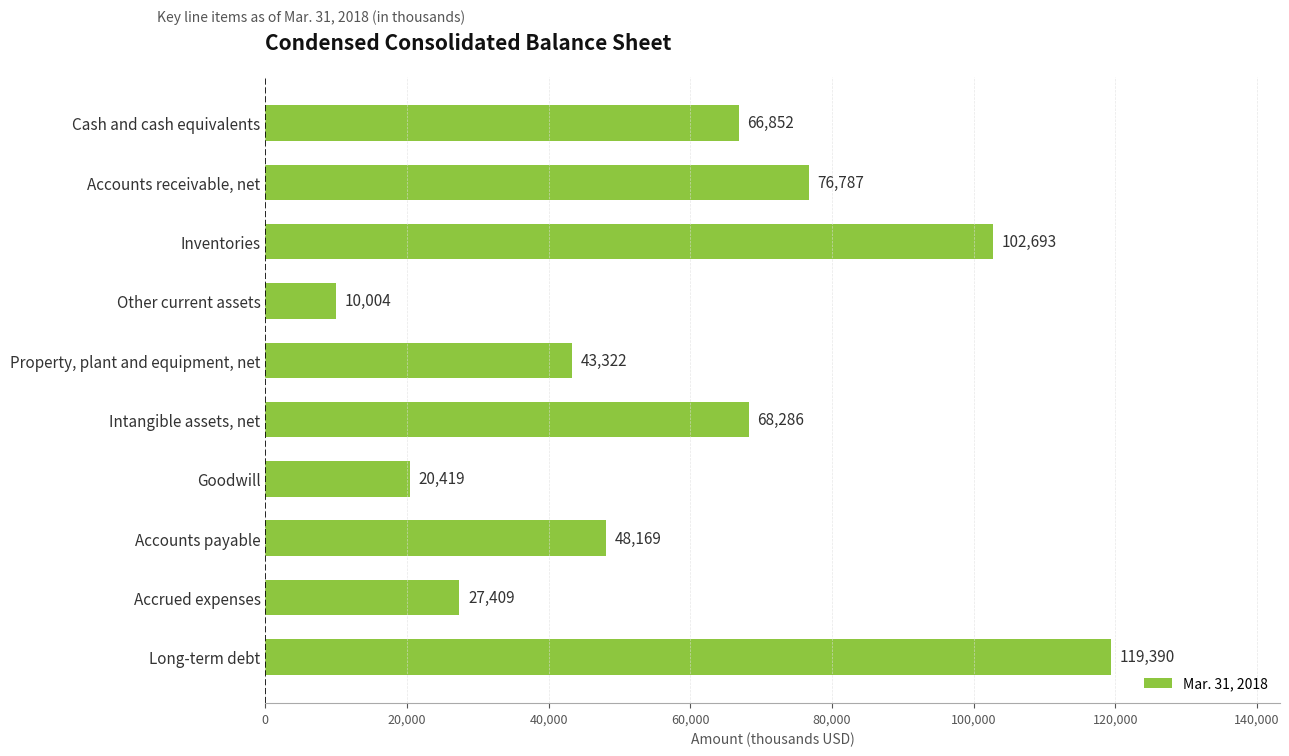

How many data points does each series have?

10